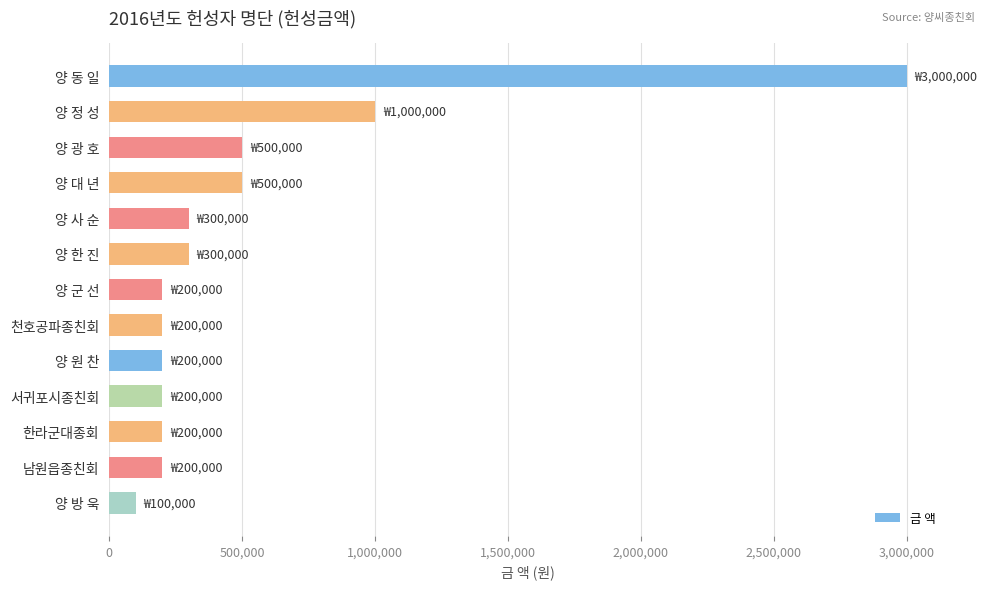

What is the difference between the maximum and minimum values?

2900000